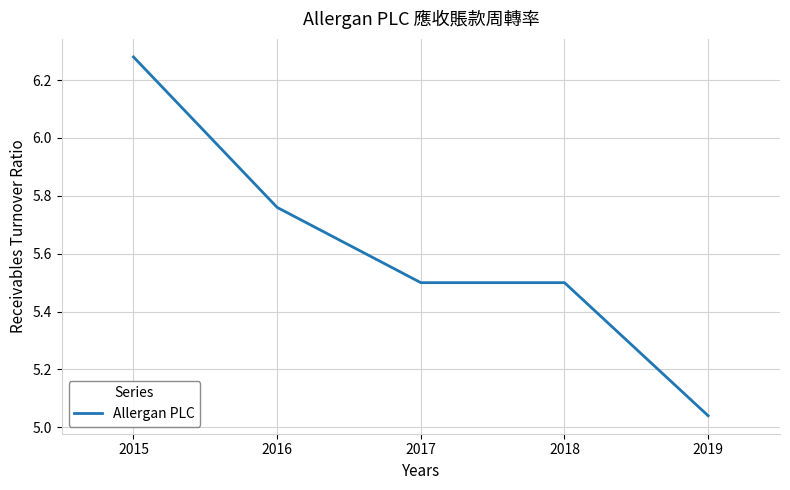

Between 2017 and 2015, which is larger?

2015